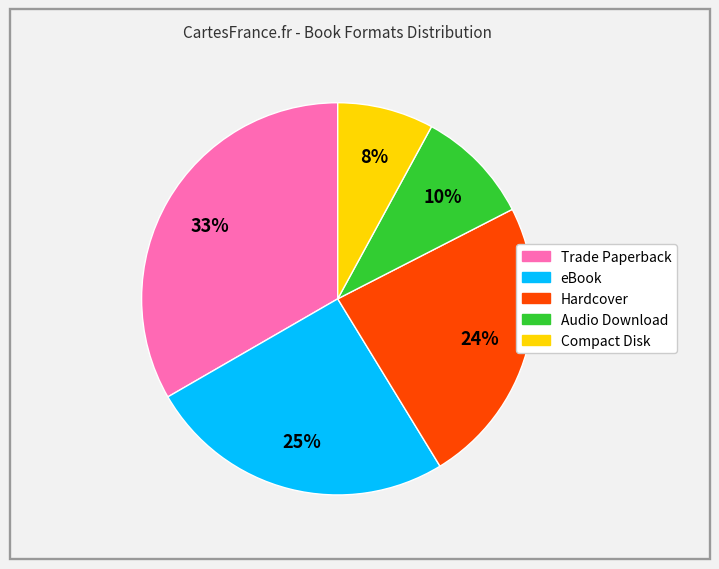

Is it true that Audio Download is 10% of the pie?

True